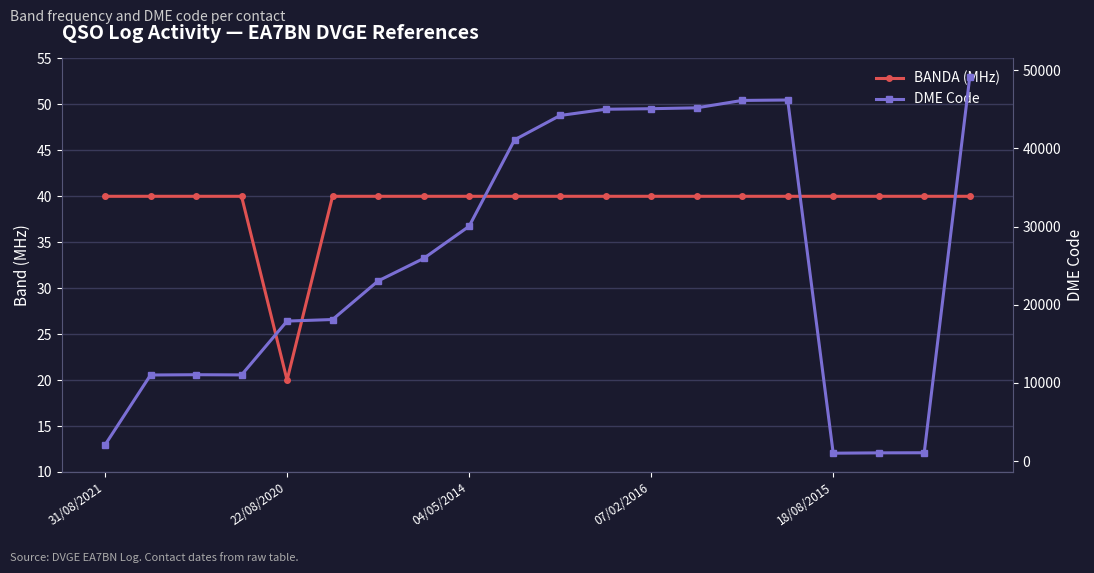

How many data points in DME Code are less than 25912?

10